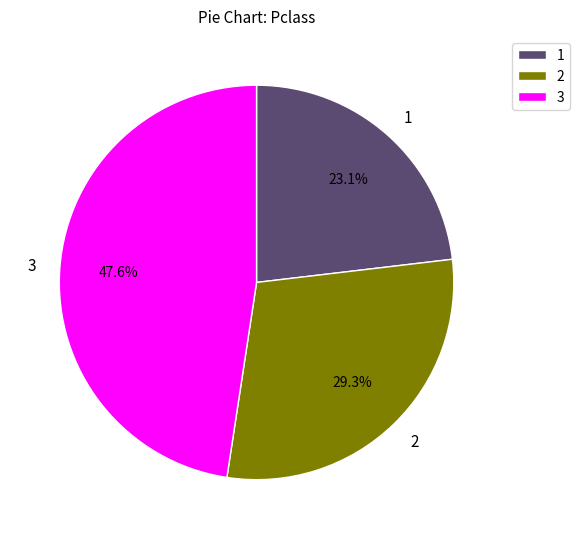

Which slice is the largest?

3